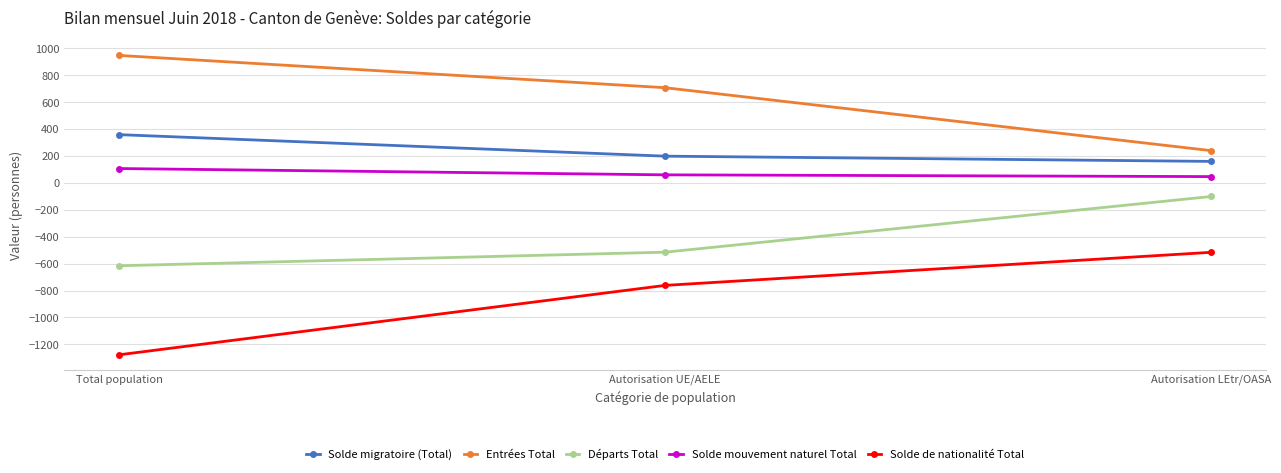

What is the minimum value shown in the chart?

-1278